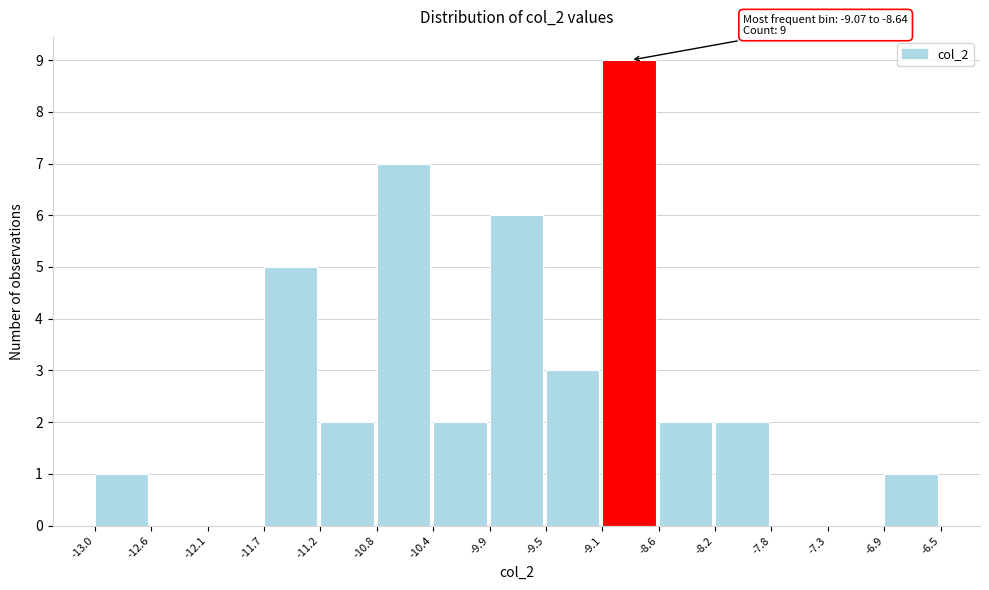

Which range on the x-axis has the tallest bar?

-9.1 to -8.6